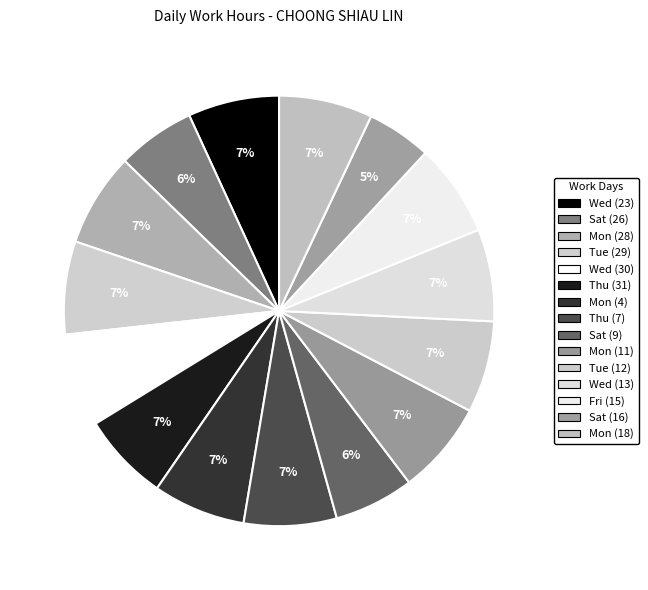

How many slices are in this pie chart?

15